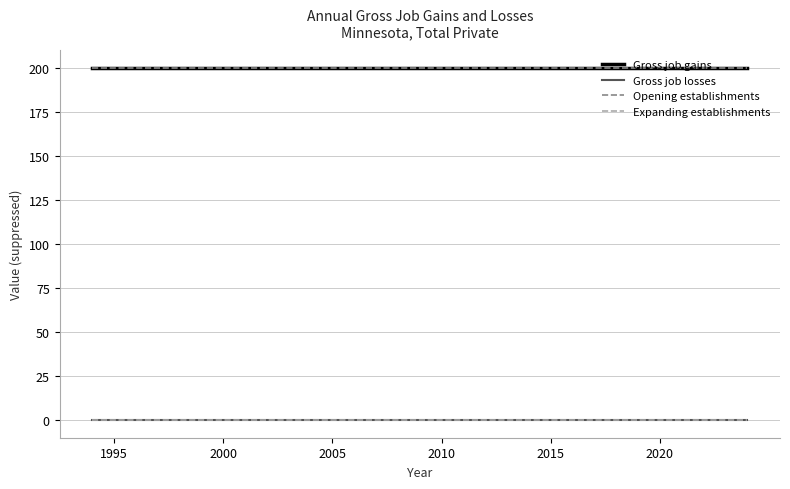

Does the chart have visible grid lines?

Yes